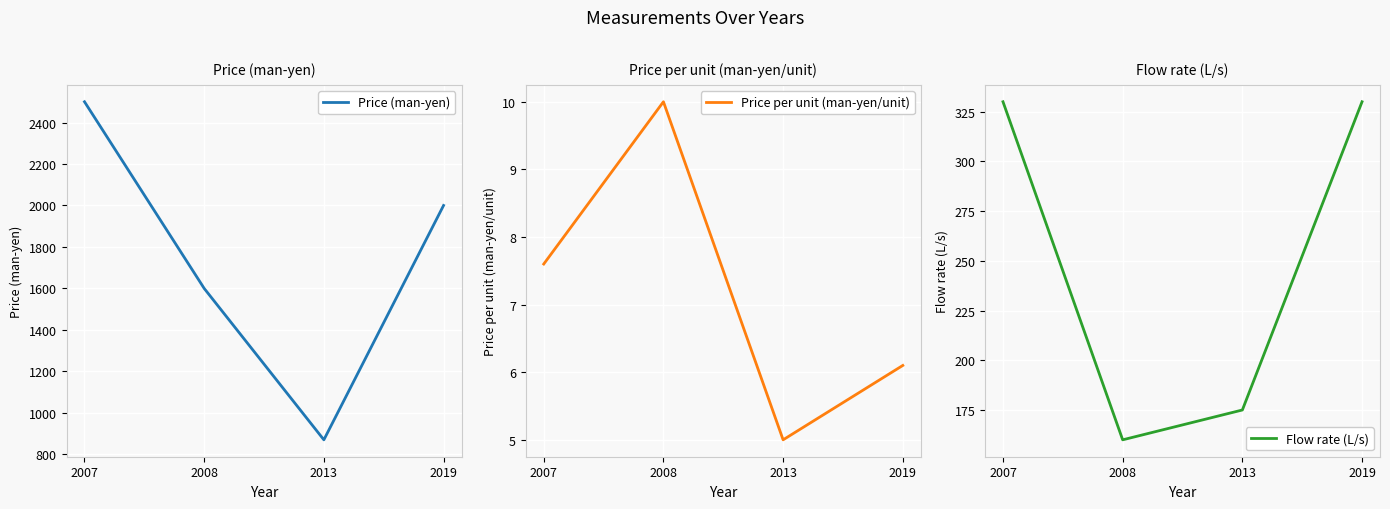

What is the difference between the second highest and second lowest values in the Price per unit (man-yen/unit) series?

1.5